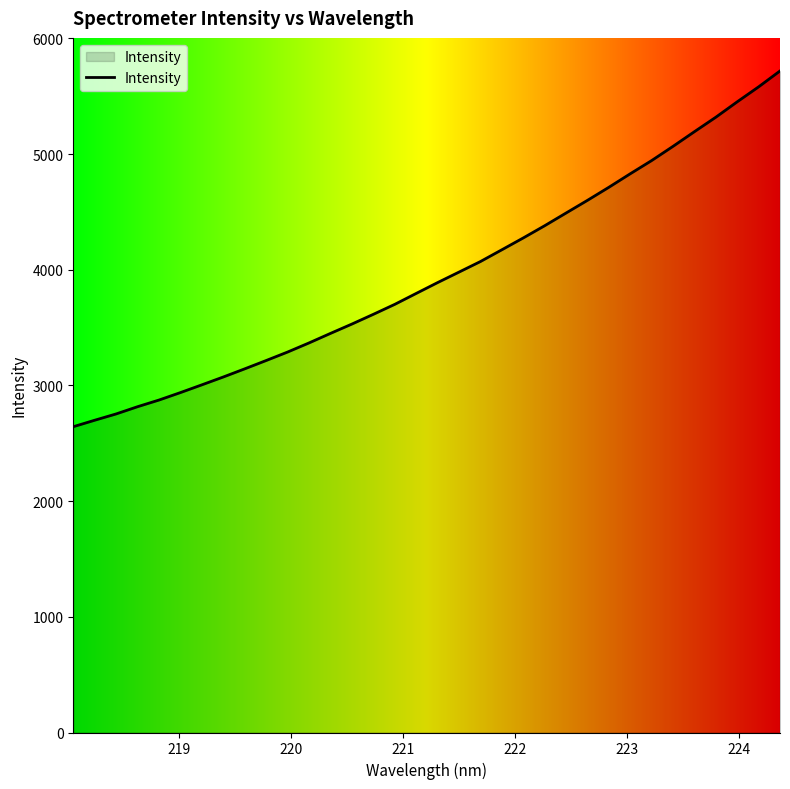

What is the smallest value displayed?

2643.3